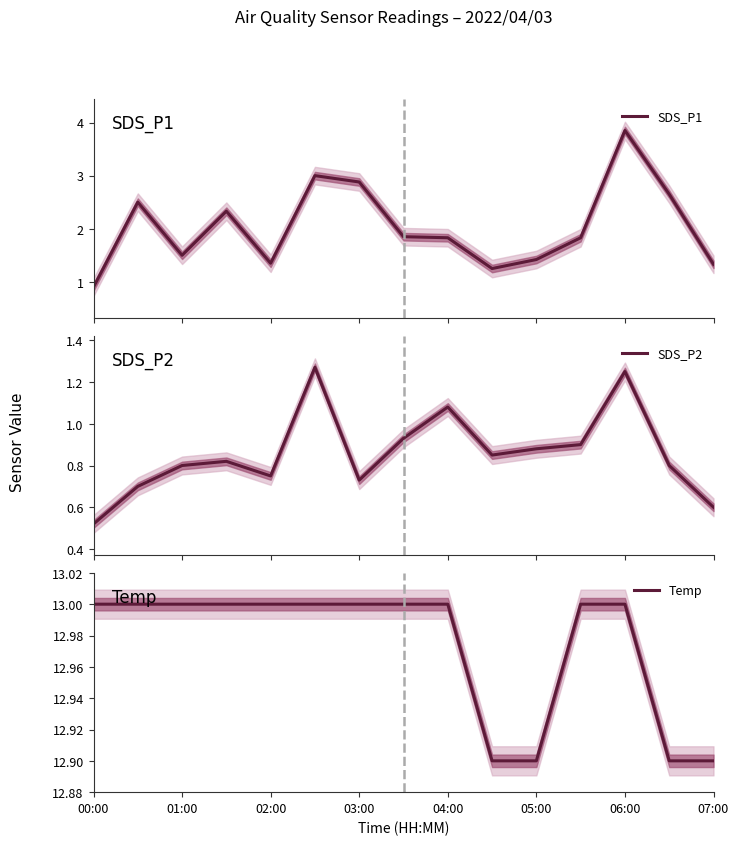

Which category has the highest value across all series?

00:00